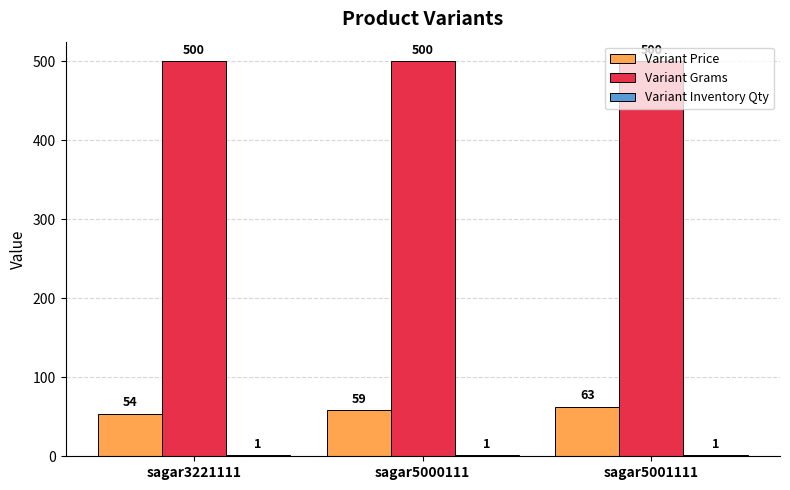

Is it true that Variant Price equals 54 at sagar3221111?

True